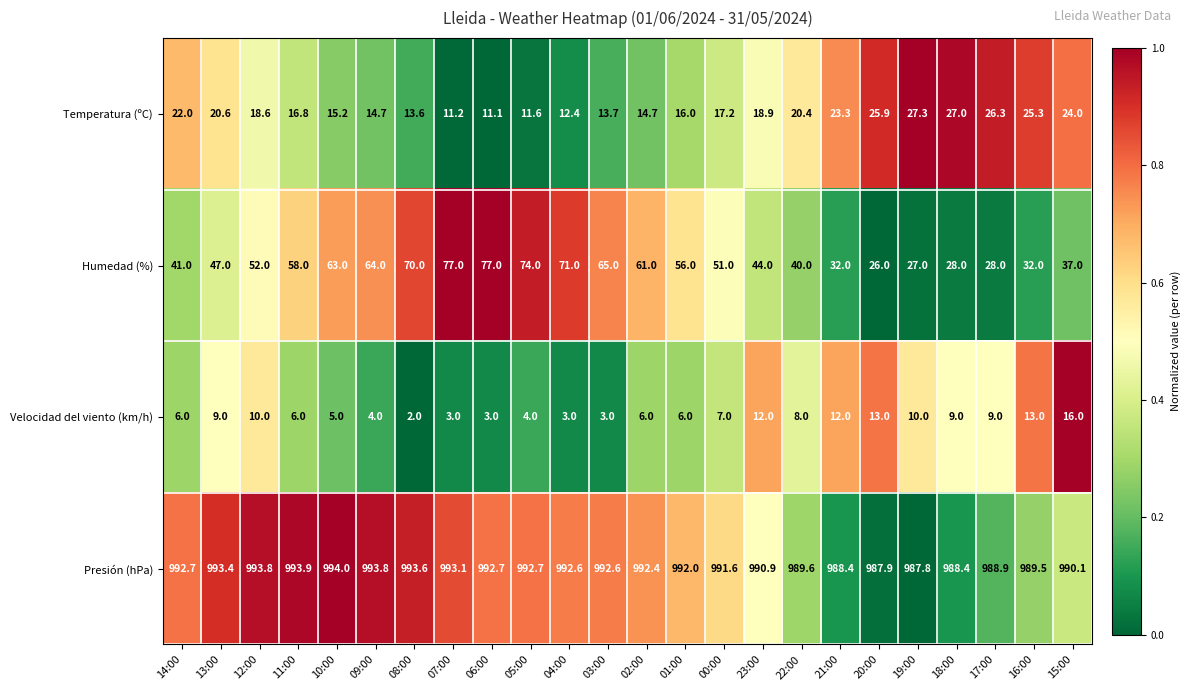

How many data points does each series have?

24